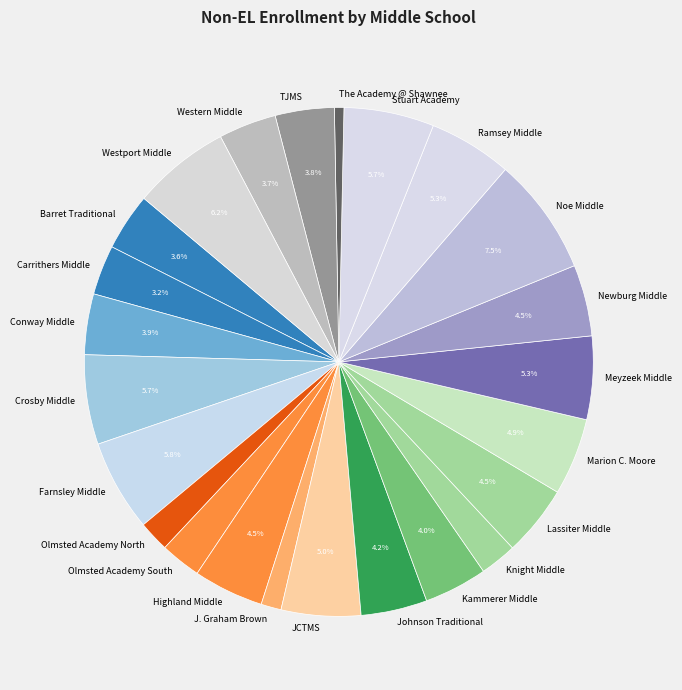

Does Barret Traditional represent more than half of the total?

No